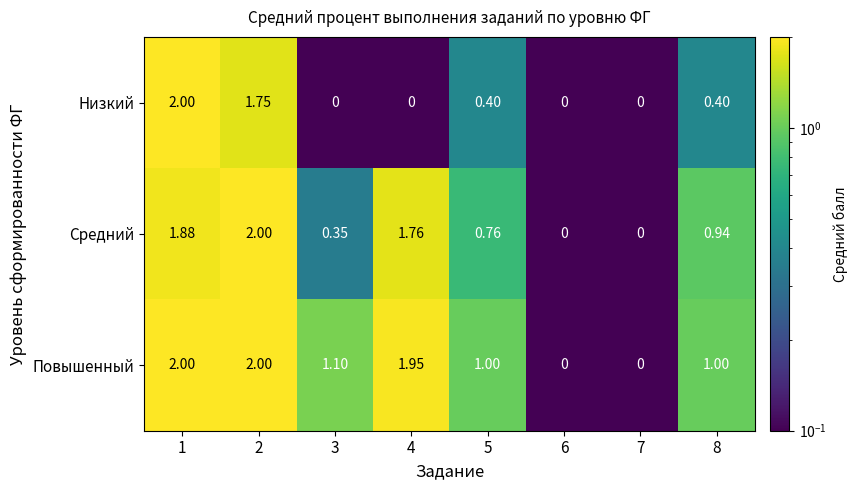

Which series has the largest total across all categories?

Повышенный